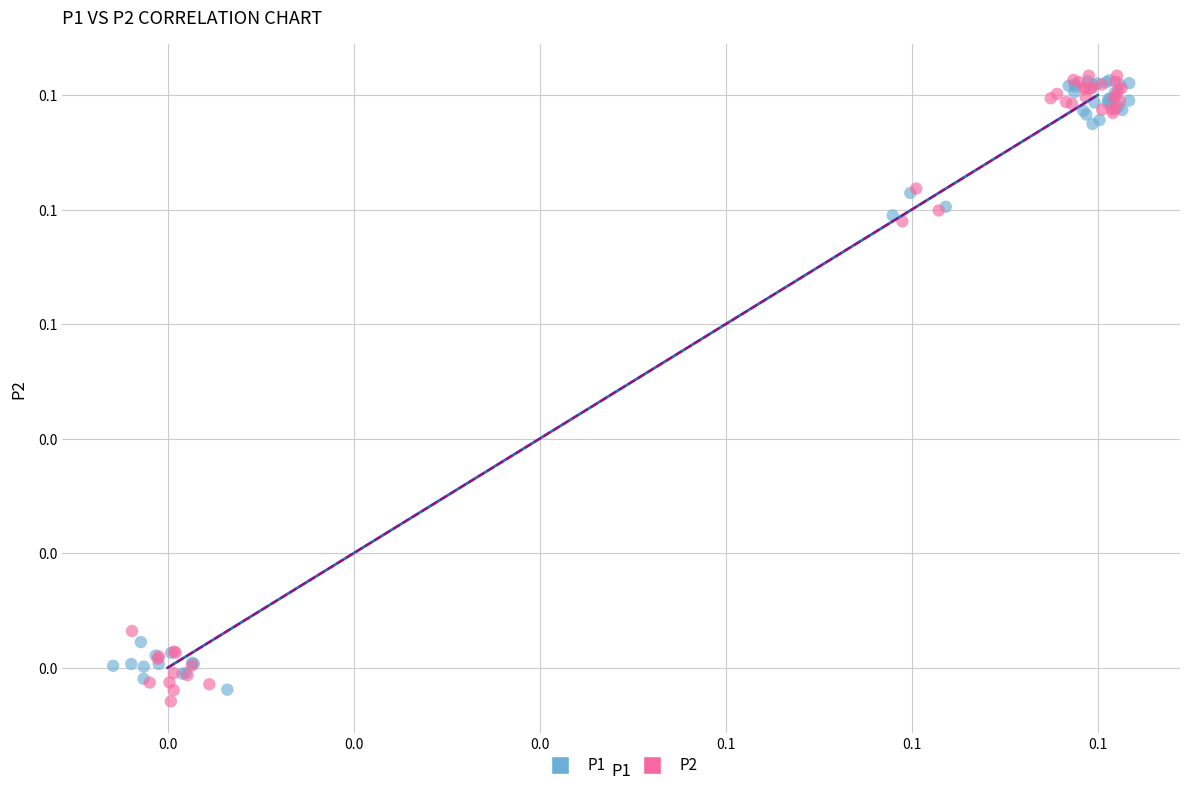

Which series has the widest spread of Y values?

P2